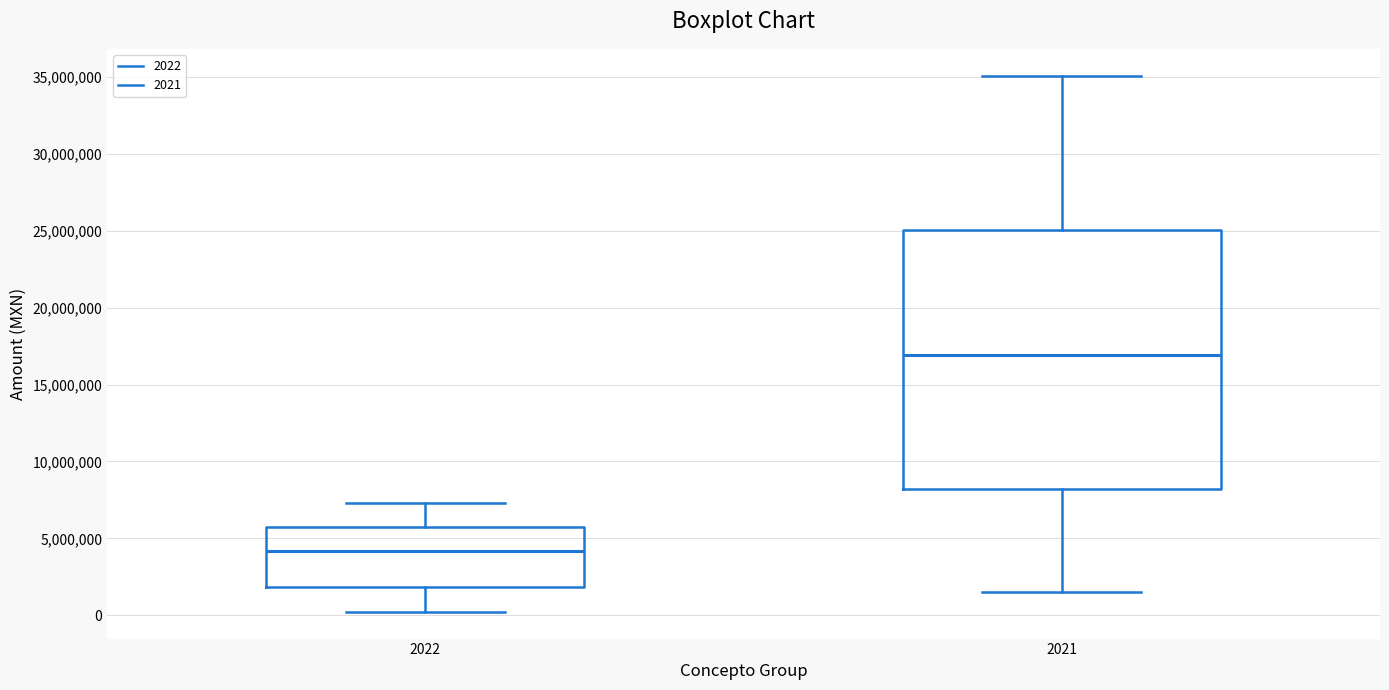

Comparing the boxes themselves (not the whiskers), which one is the tallest?

2021